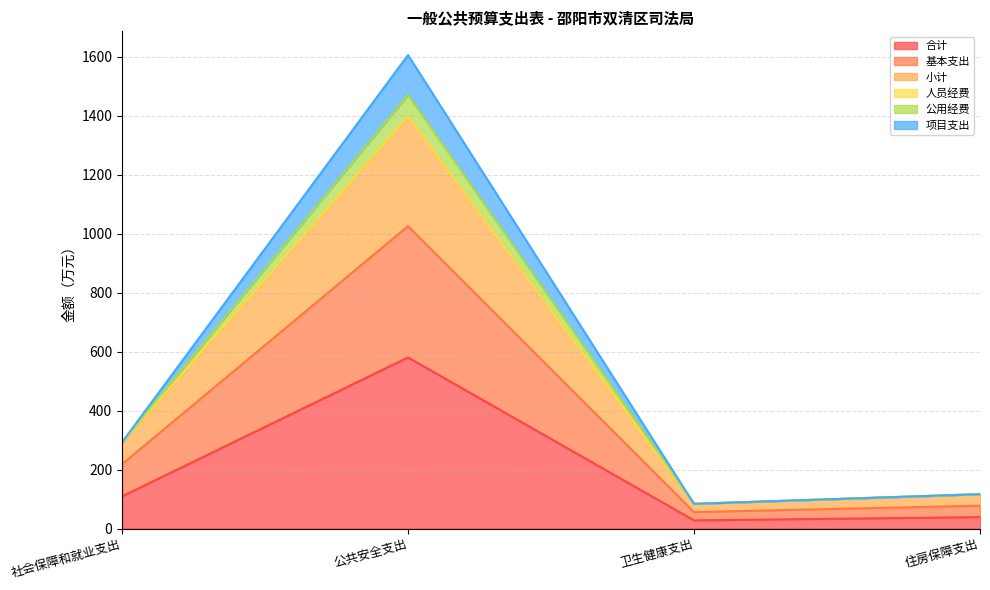

What is the total value across all series at 社会保障和就业支出?

292.5